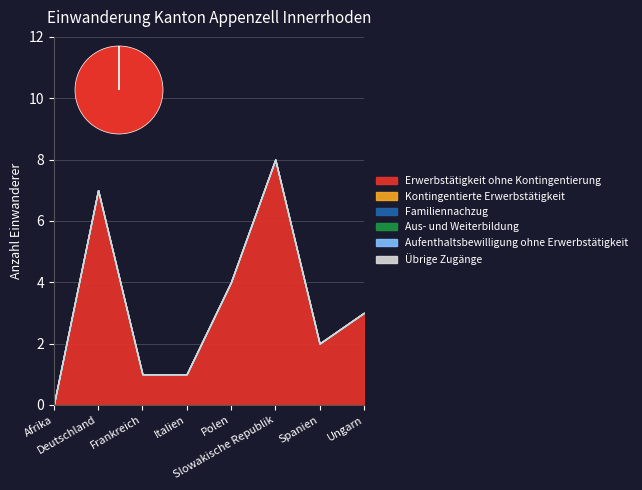

Reading right to left, extract all data points from this chart.

Erwerbstätigkeit ohne Kontingentierung: 3	2	8	4	1	1	7	0
Kontingentierte Erwerbstätigkeit: 0	0	0	0	0	0	0	0
Familiennachzug: 0	0	0	0	0	0	0	0
Aus- und Weiterbildung: 0	0	0	0	0	0	0	0
Aufenthaltsbewilligung ohne Erwerbstätigkeit: 0	0	0	0	0	0	0	0
Übrige Zugänge: 0	0	0	0	0	0	0	0